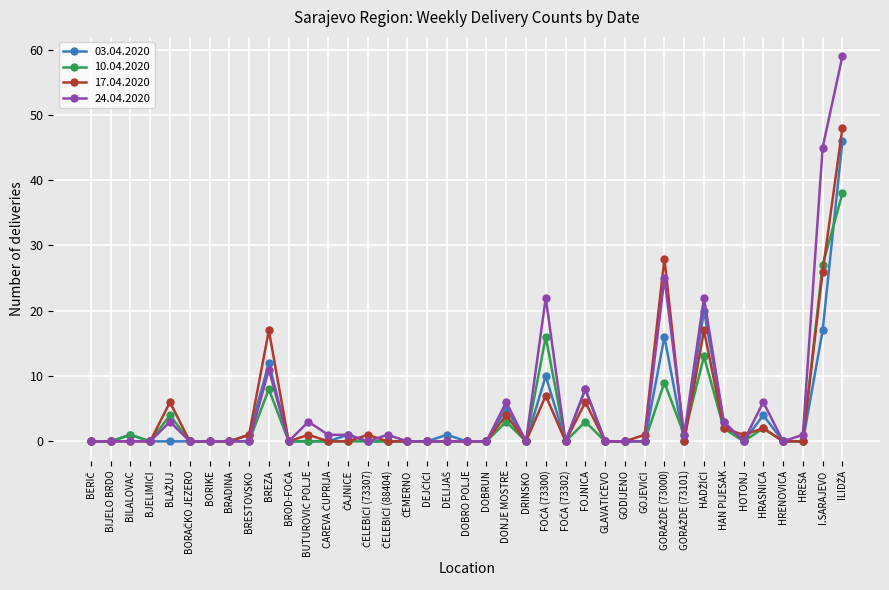

The value of 10.04.2020 at HAN PIJESAK is 2. True or false?

True